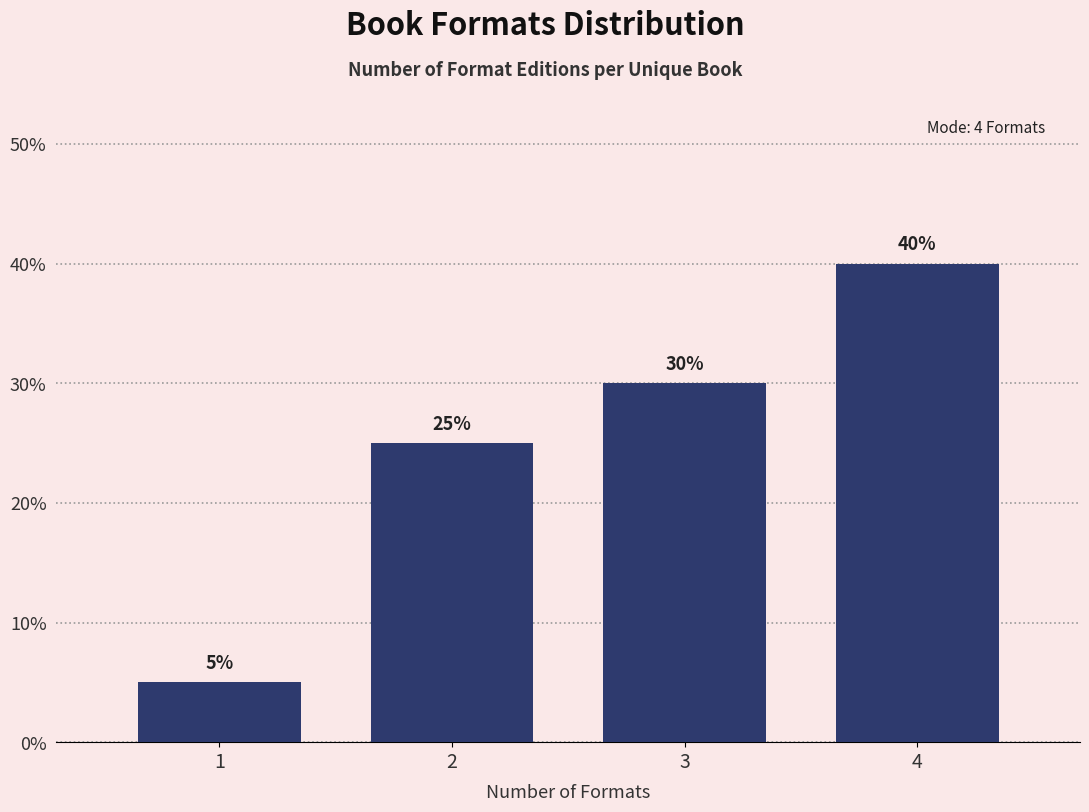

Reading left to right, what are all the values shown in this chart?

1=5	2=25	3=30	4=40